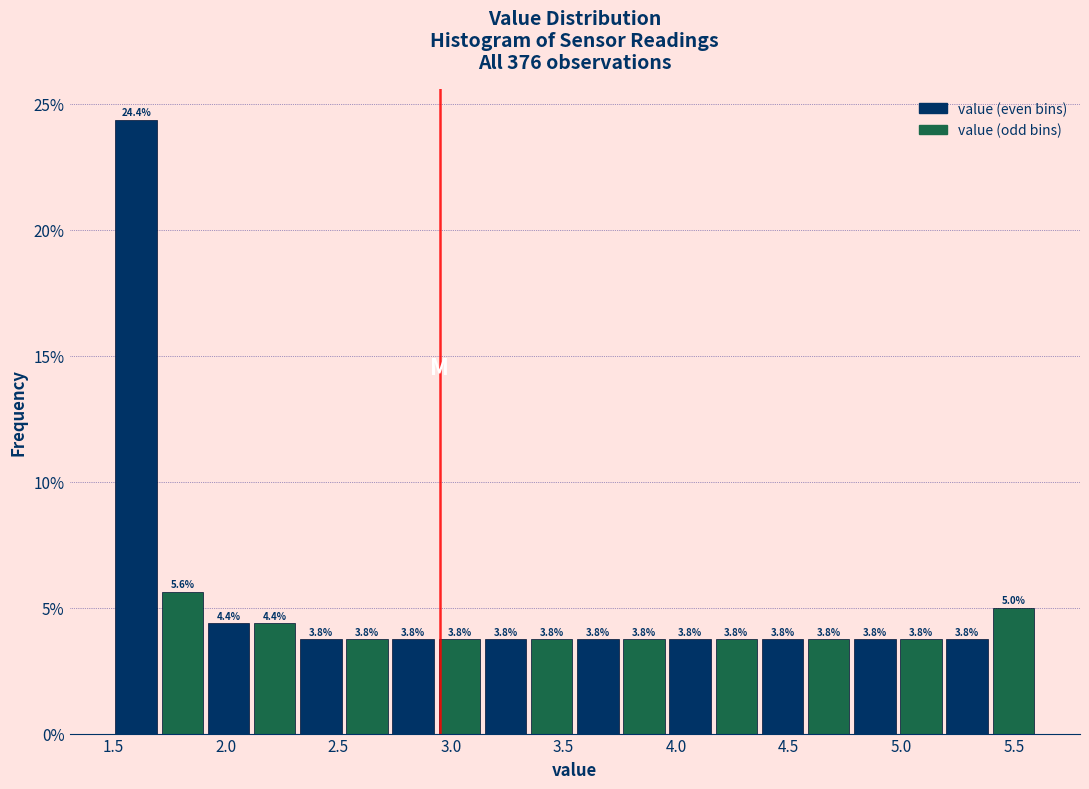

Which range on the x-axis has the tallest bar?

1.500 to 1.705